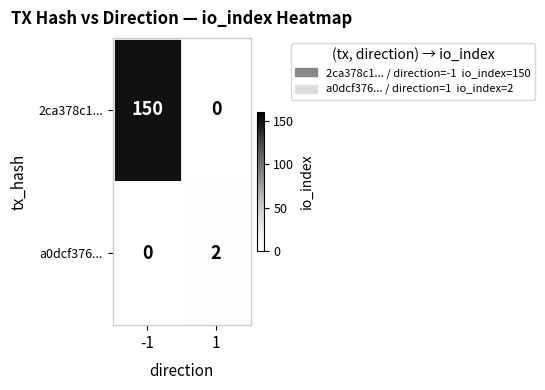

What is the greatest value displayed?

150